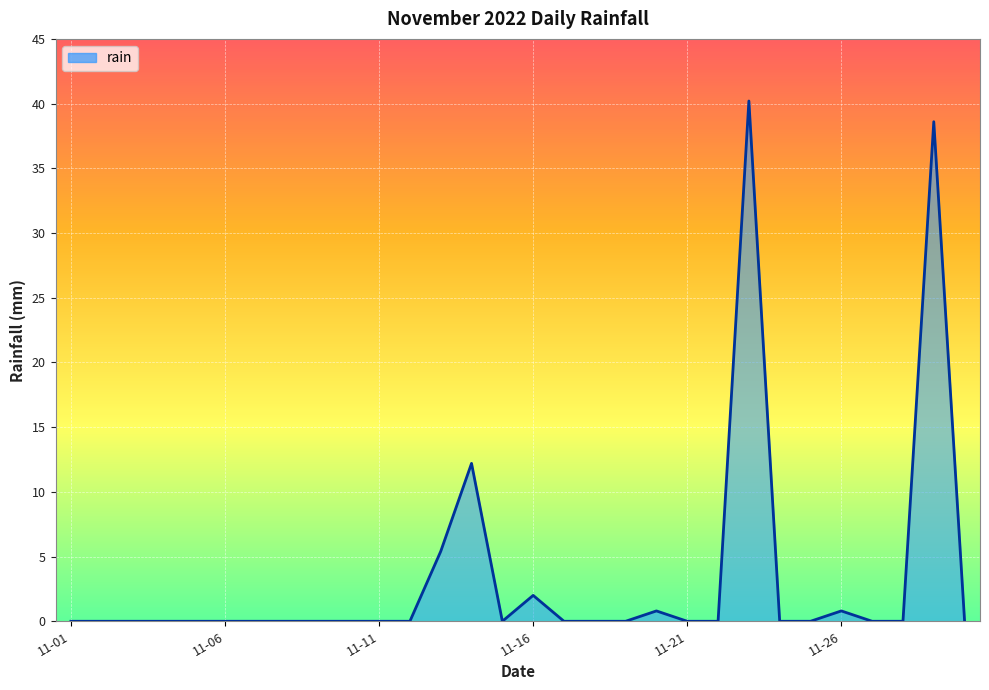

What is the difference between the maximum and minimum values?

40.2